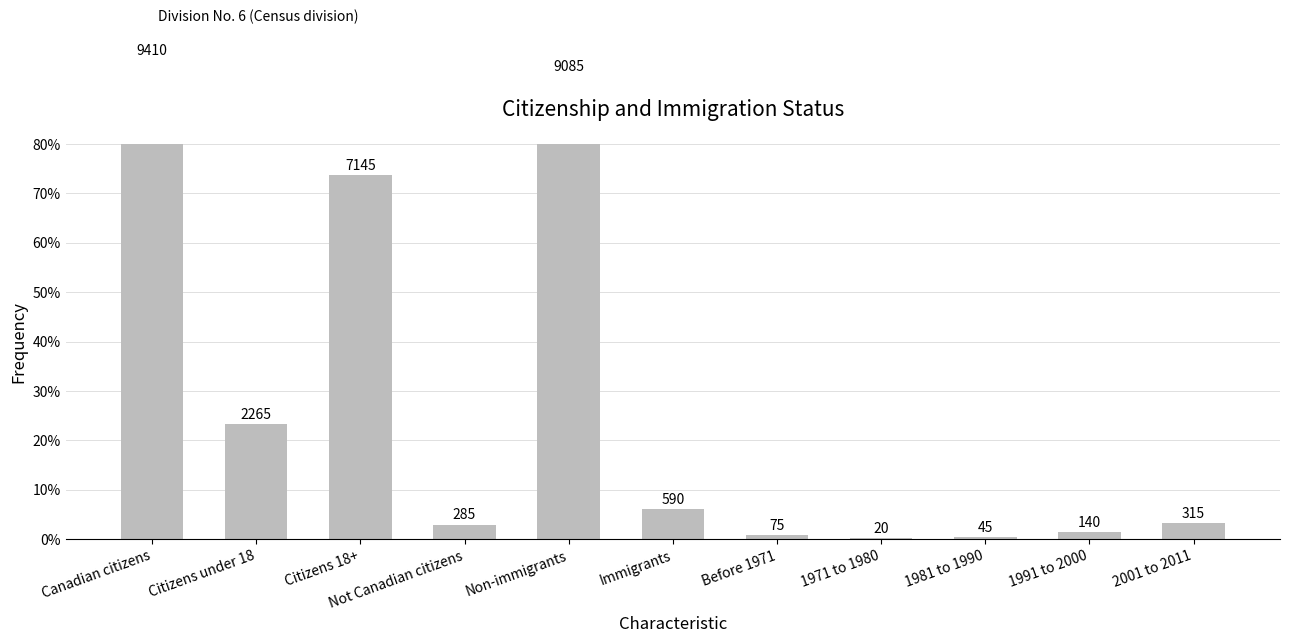

How many bars are there in total?

11